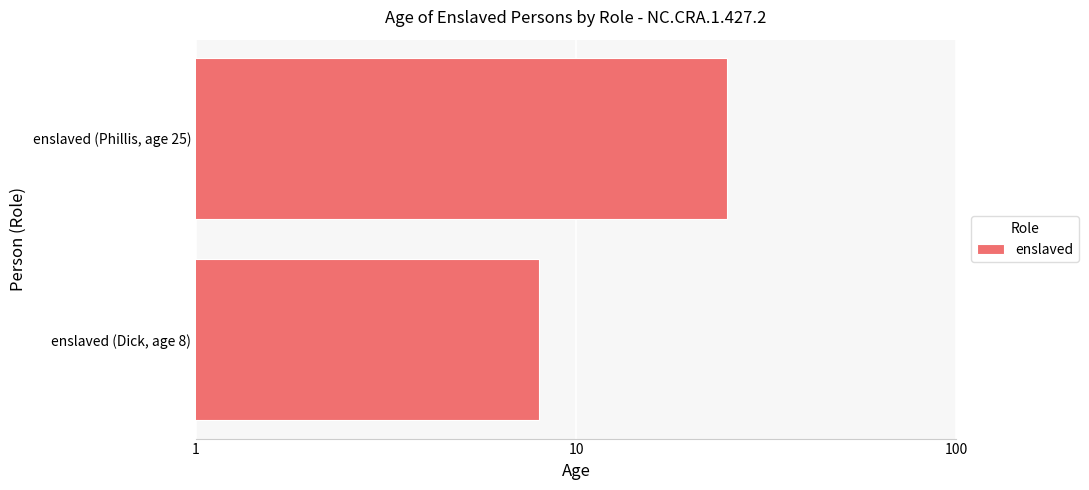

Are the bars grouped side by side (vs. stacked)?

No